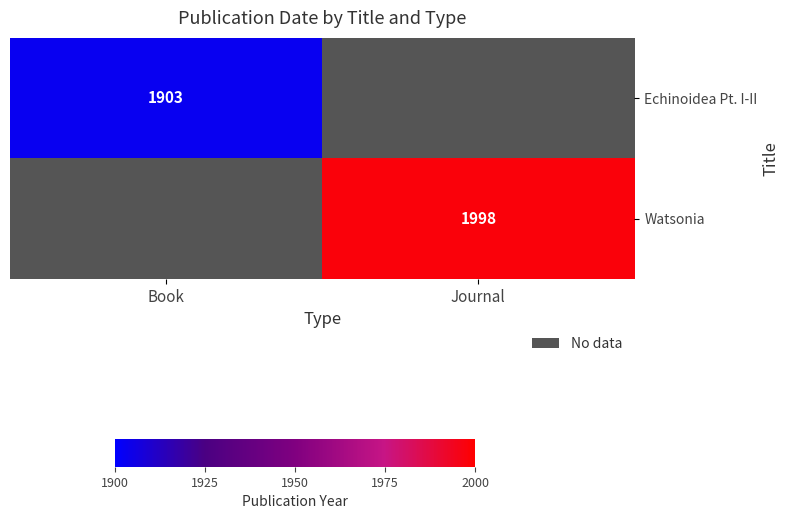

Which label corresponds to the smallest value in the chart?

Book